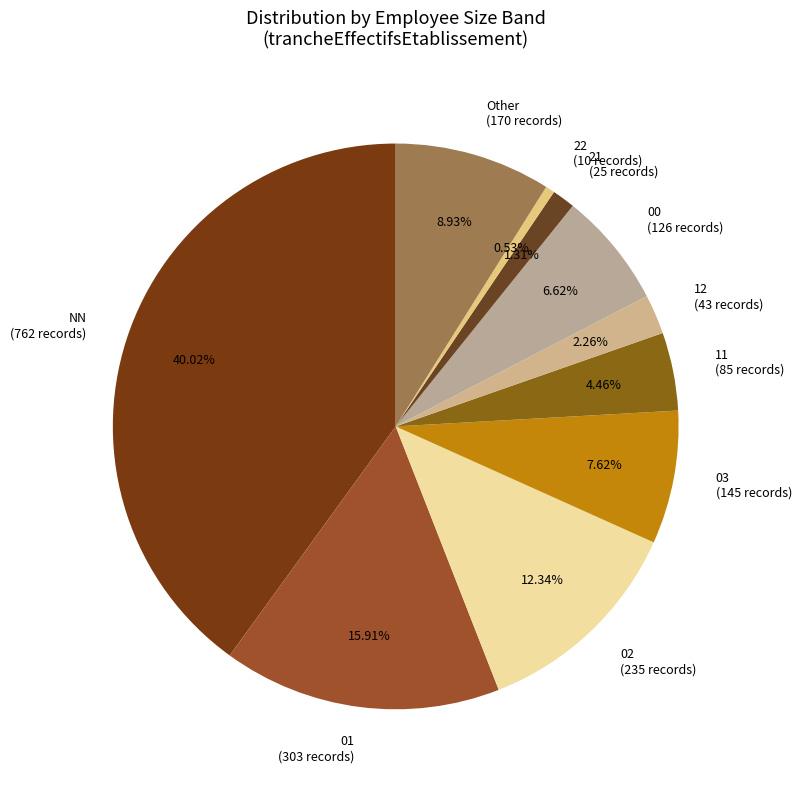

Do 12 (43 records) and Other (170 records) together represent more than half of the pie?

No